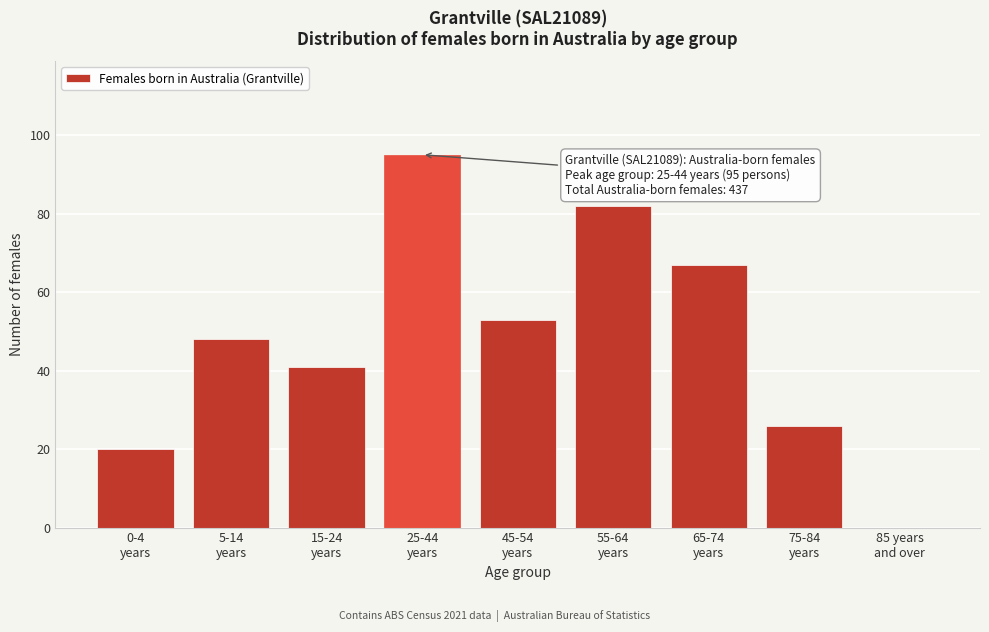

What is the greatest value displayed?

95